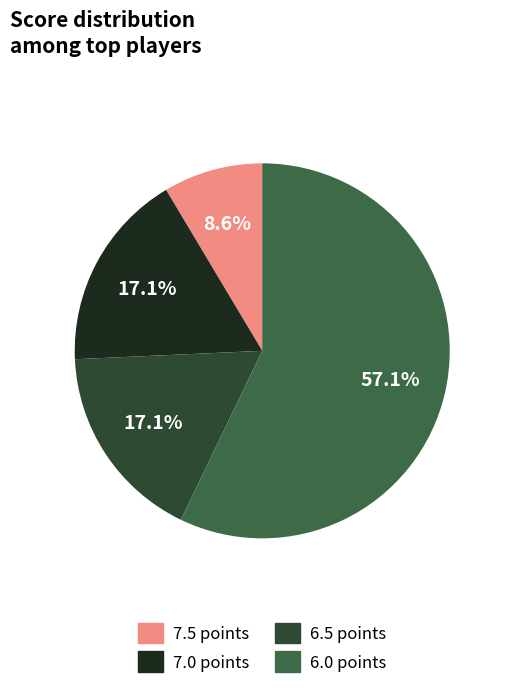

What is the majority slice?

6.0